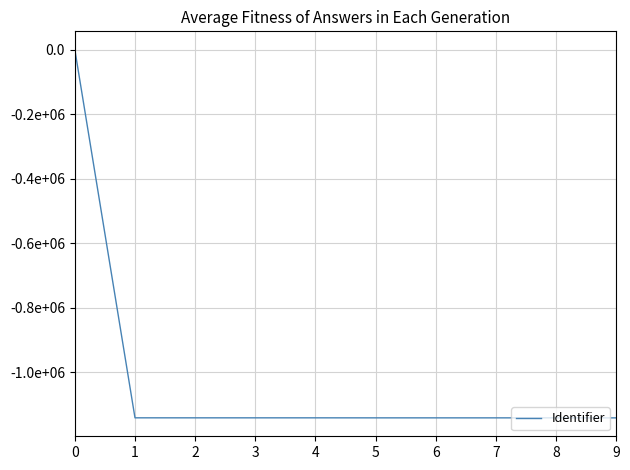

Between 9 and 2, which is larger?

2